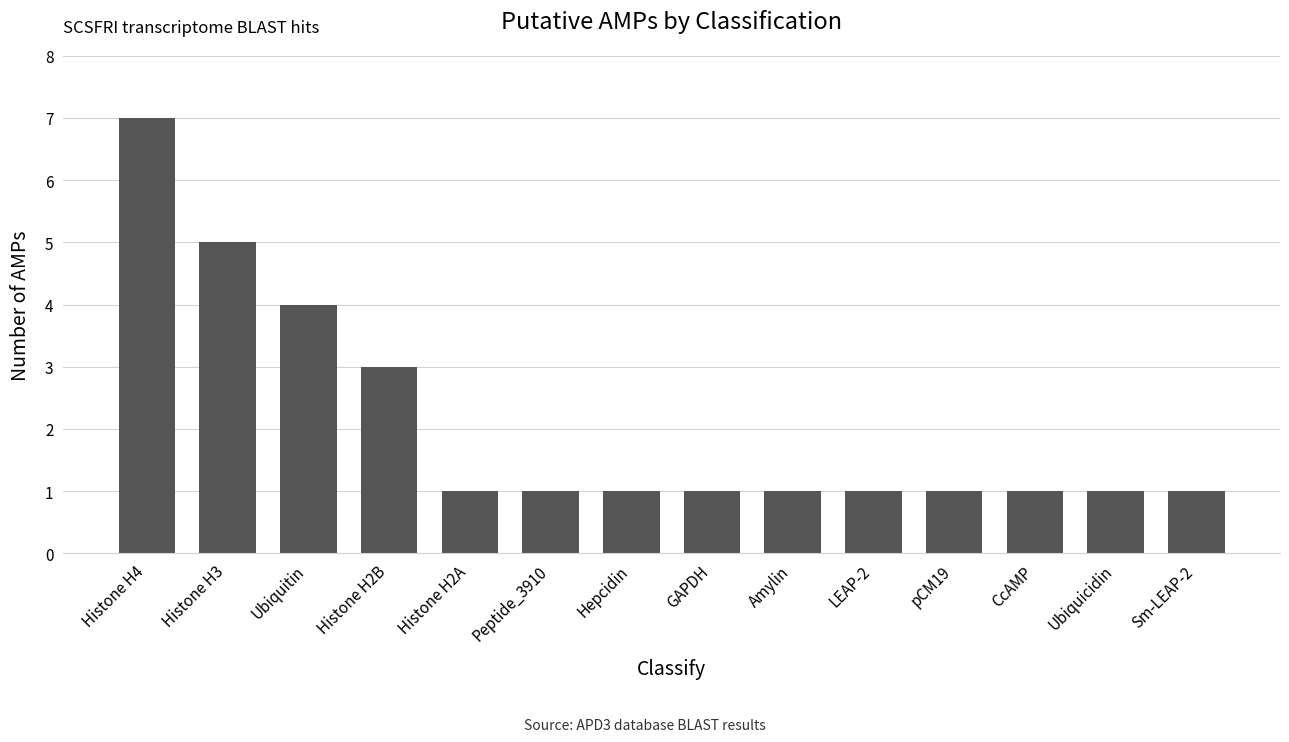

Does the chart contain stacked bars?

No